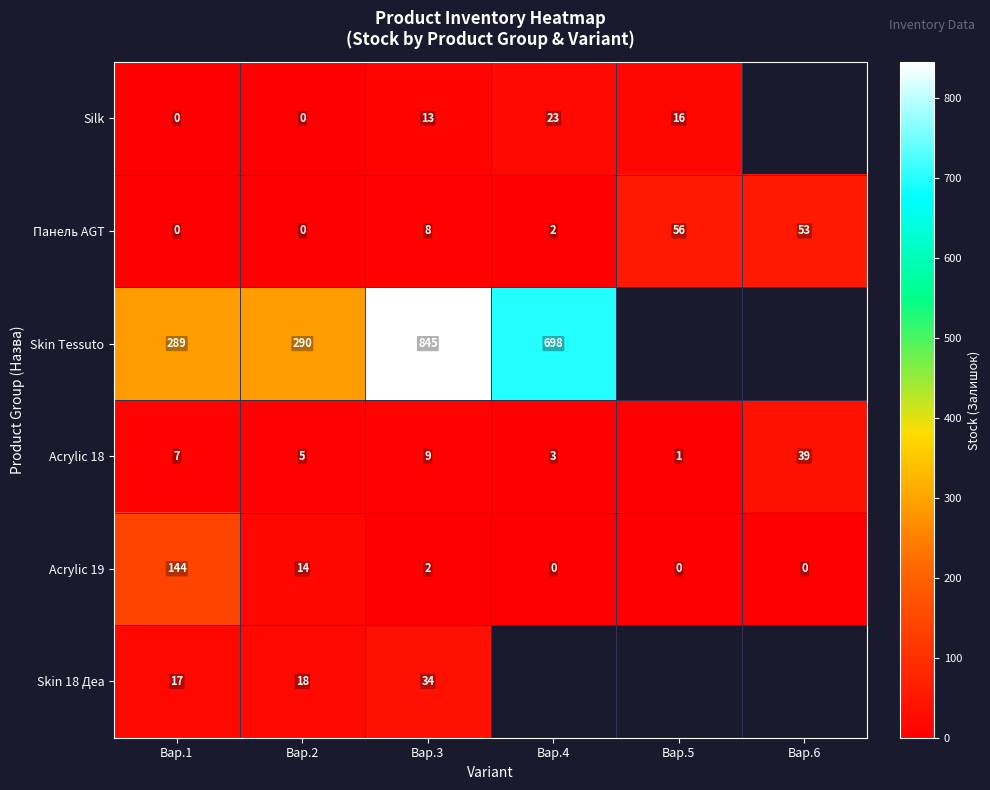

Is it true that Панель AGT equals 23 at Вар.1?

False